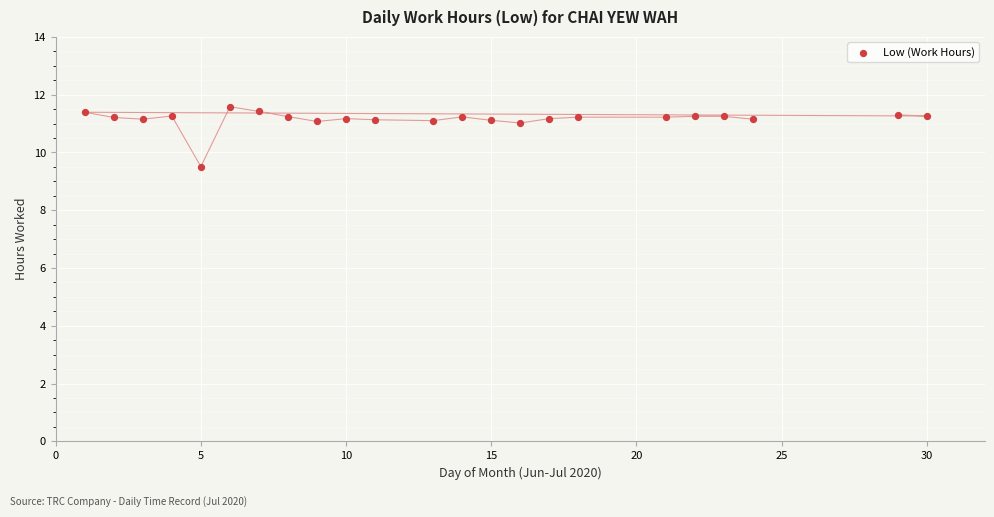

What Y value in the scatter plot is closest to 10?

9.5